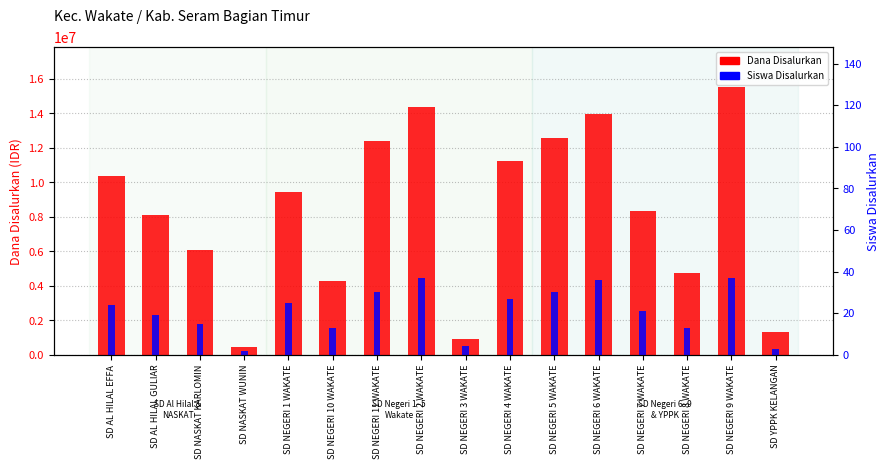

How many groups of bars are there?

16